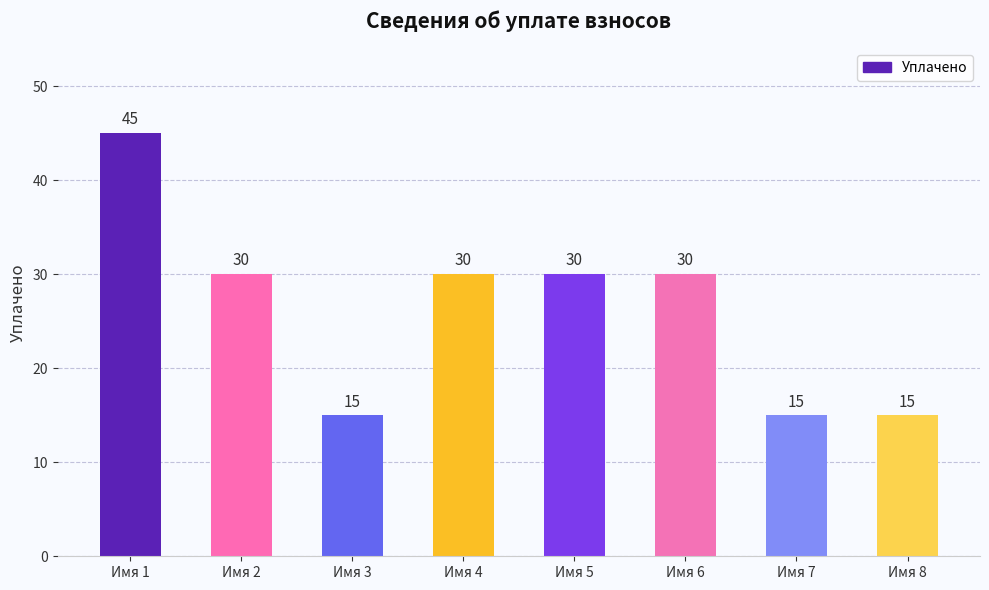

Between Имя 3 and Имя 5, which is larger?

Имя 5